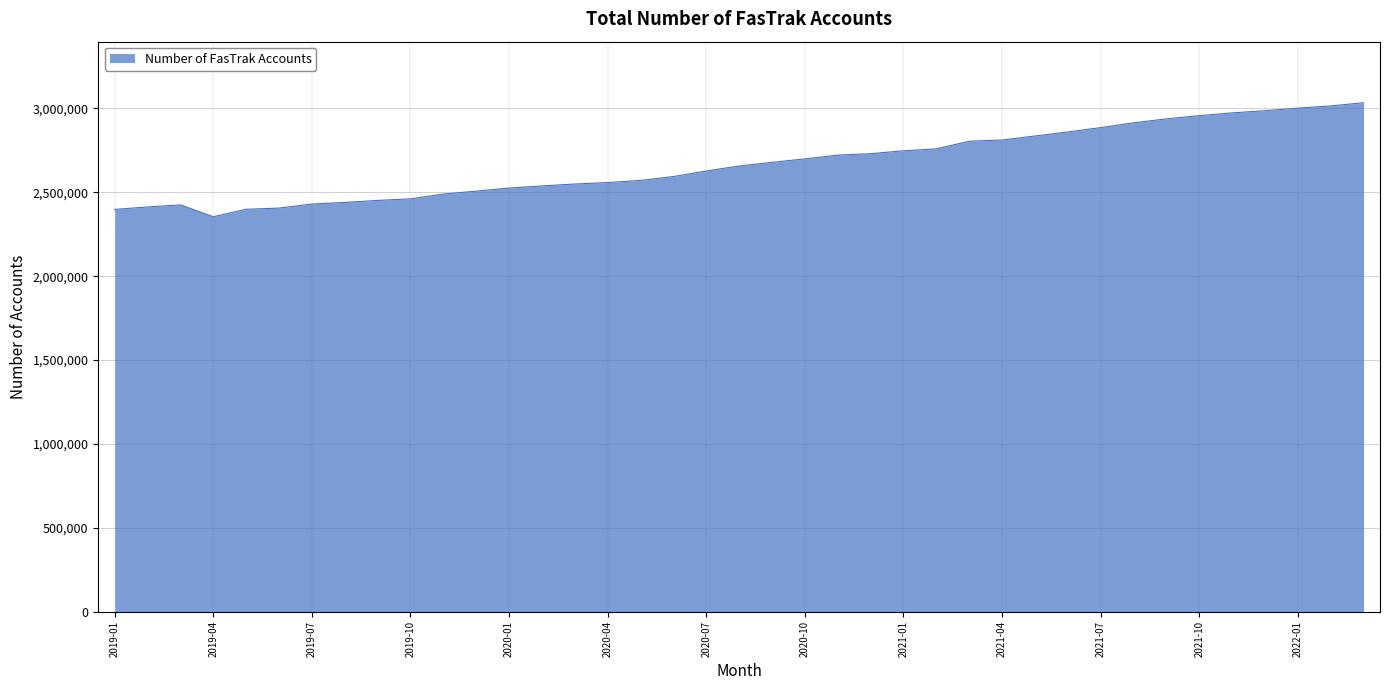

What is the difference between the second highest and minimum values?

660771